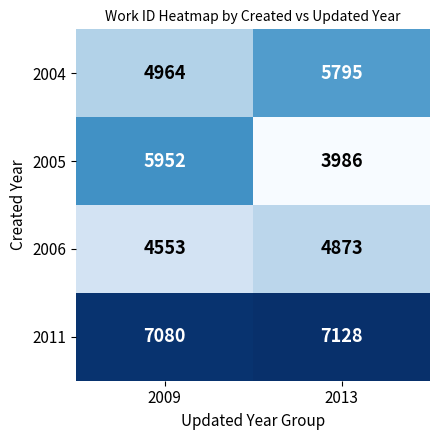

List the series in order of their peak value, lowest first.

2006, 2004, 2005, 2011